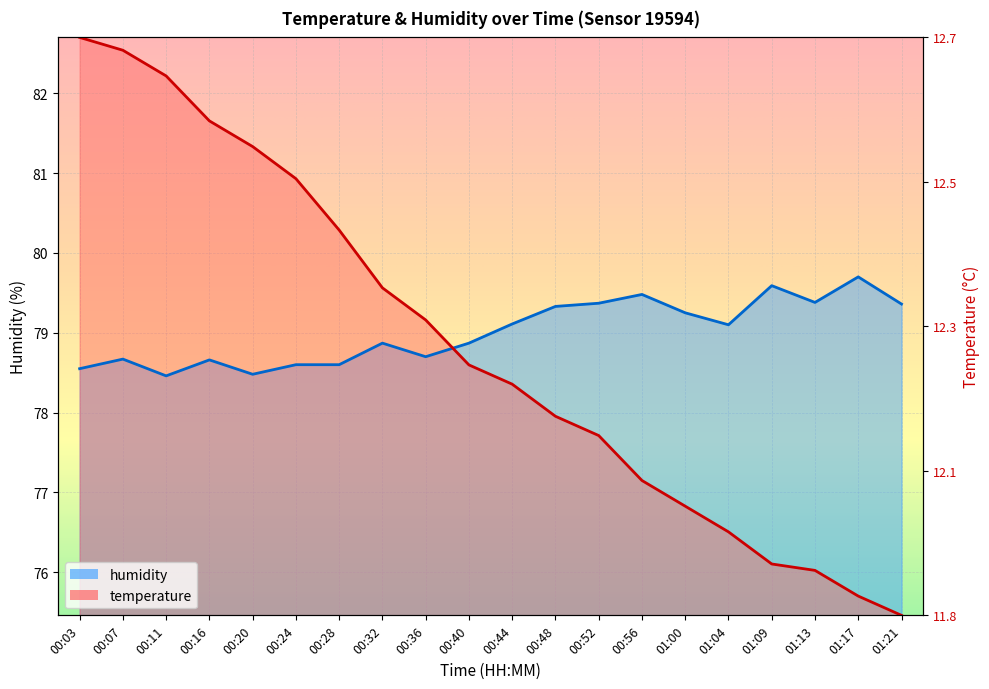

What is the label of the 3rd point from the left?

00:11